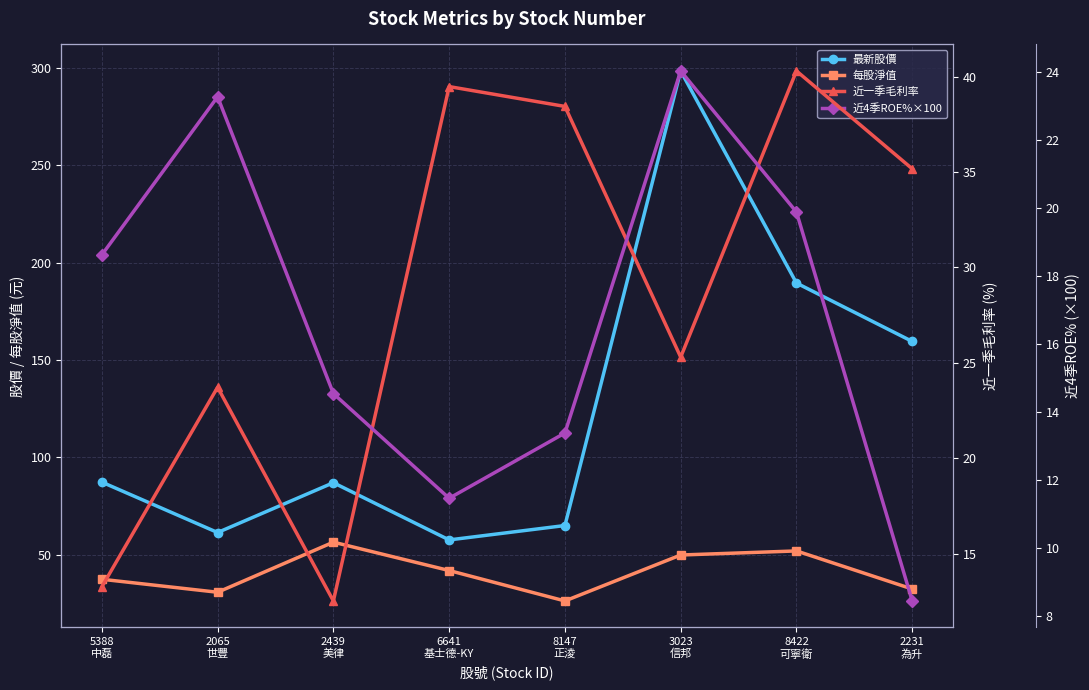

What are all the series names shown in the legend?

最新股價, 每股淨值, 近一季毛利率, 近4季ROE%×100